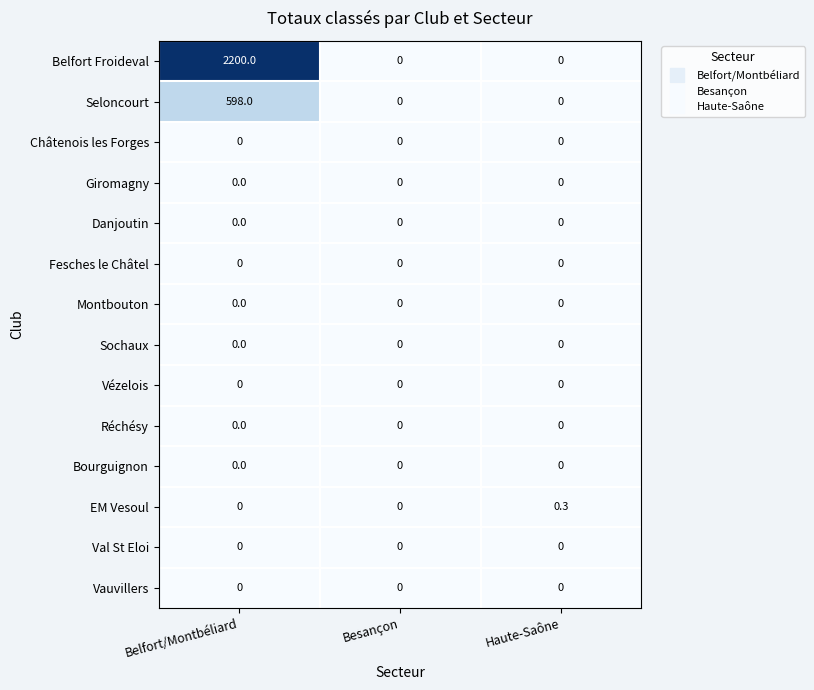

True or false: Bourguignon has a value of 0.0 at Besançon.

True